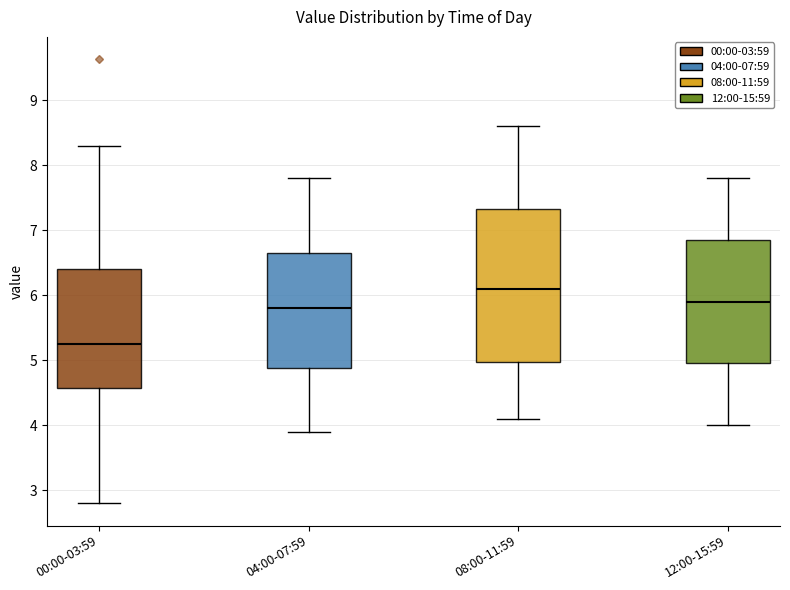

Where does the median line of the box for 00:00-03:59 sit on the y-axis? The values are not printed on the chart, so give them approximately, as read against the axis.

5.3